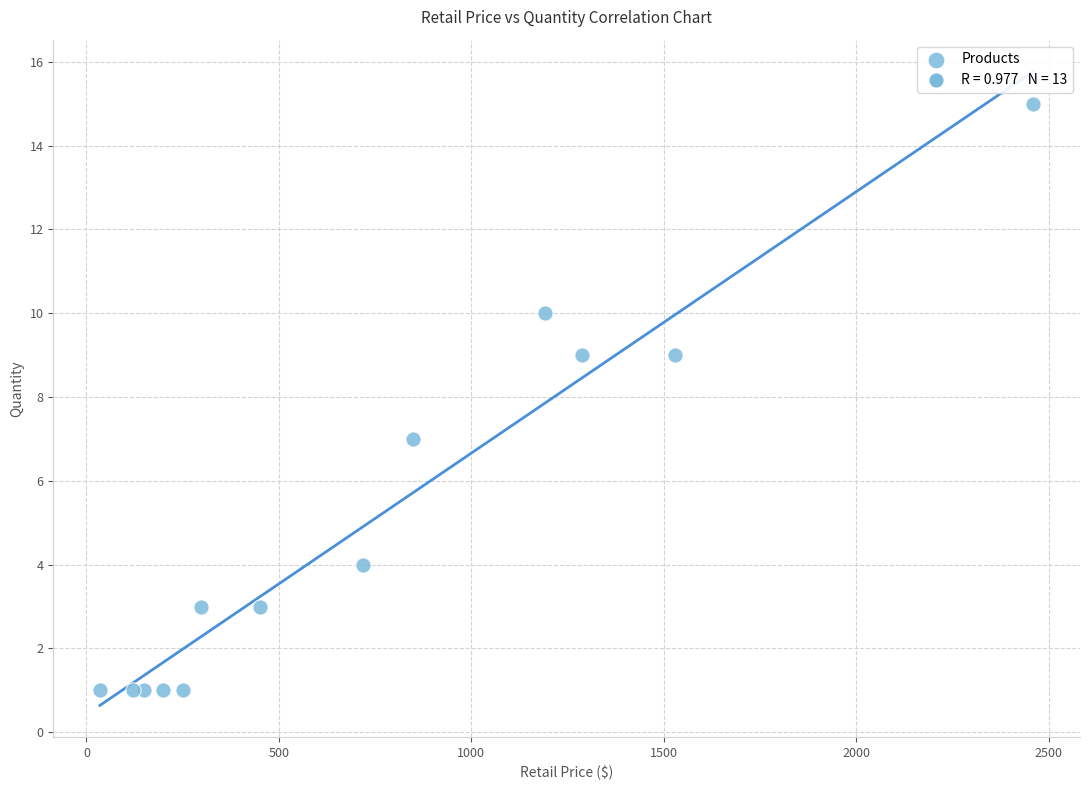

What is the range of Y values (max minus min)?

14